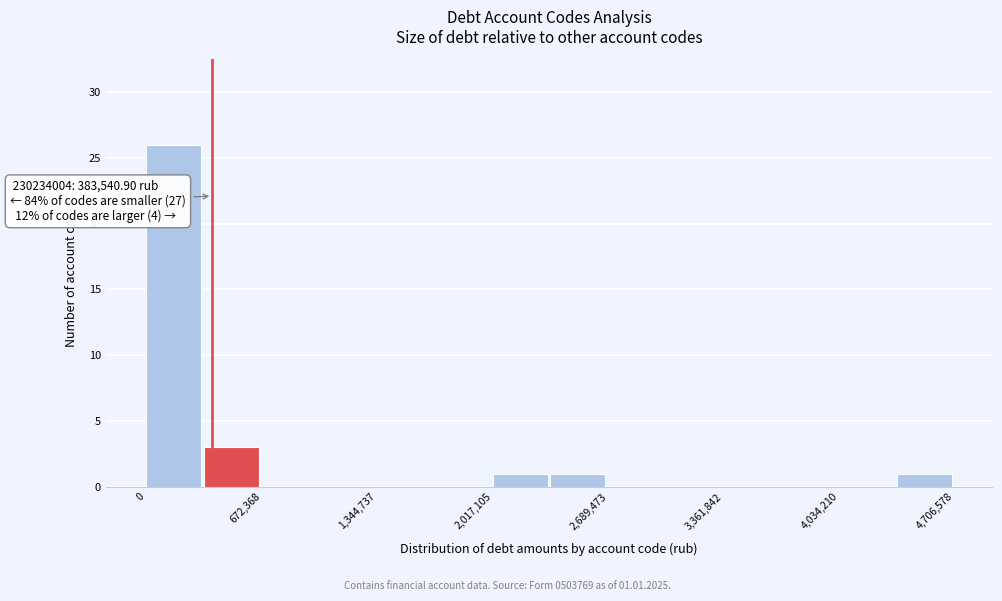

Read against the x-axis, roughly where is the centre of the tallest bar?

200000